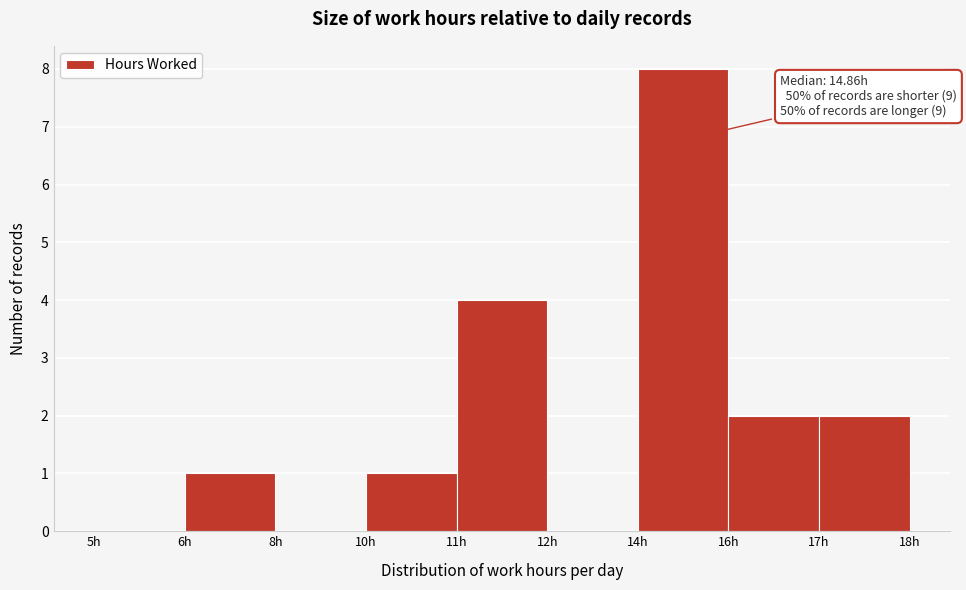

Reading right to left, list all the values displayed in this chart.

17h=2	16h=2	14h=8	12h=0	11h=4	10h=1	8h=0	6h=1	5h=0